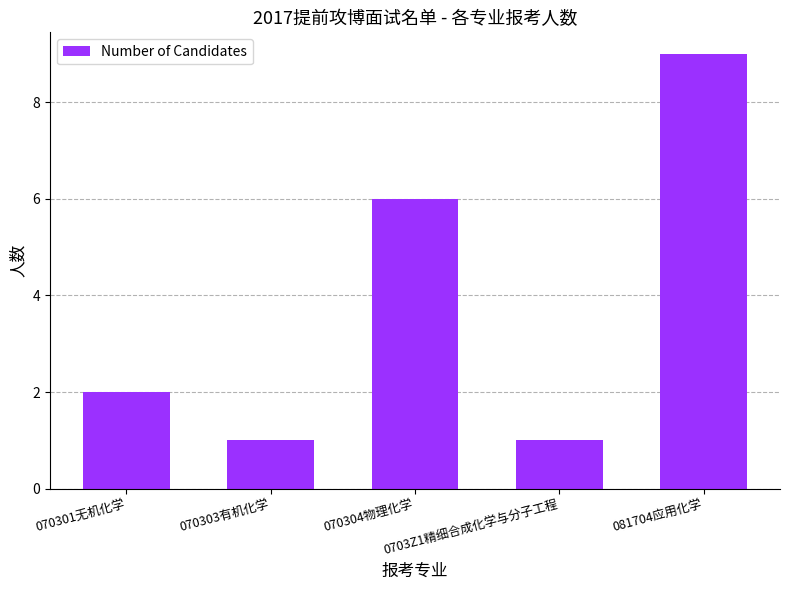

What is the difference between the second highest and minimum values?

5